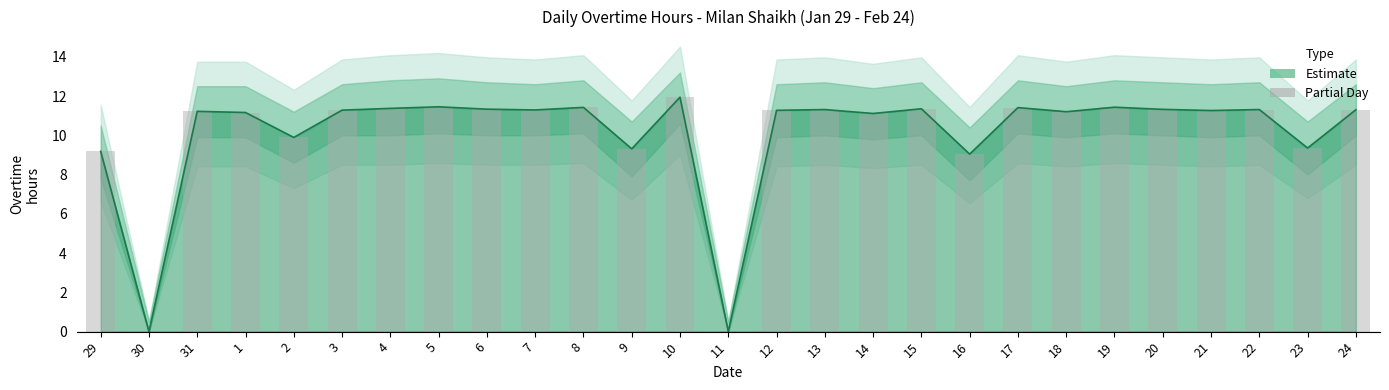

What is the label of the 27th bar from the left?

24